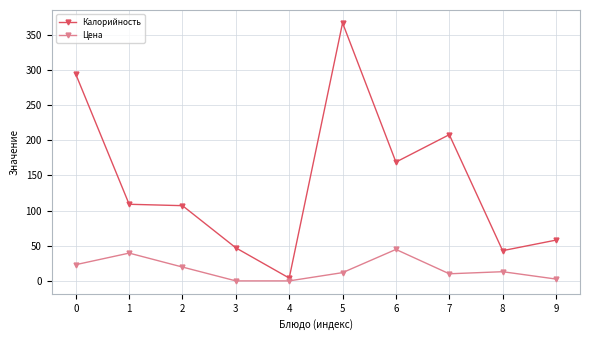

What is the maximum value shown in the chart?

367.0